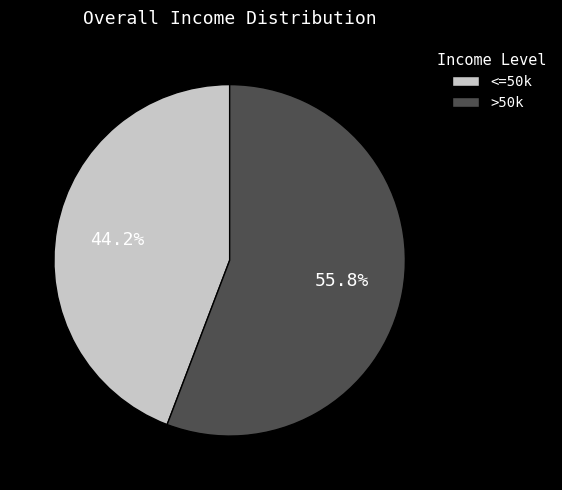

What percentage do <=50k and >50k together represent?

100.0%